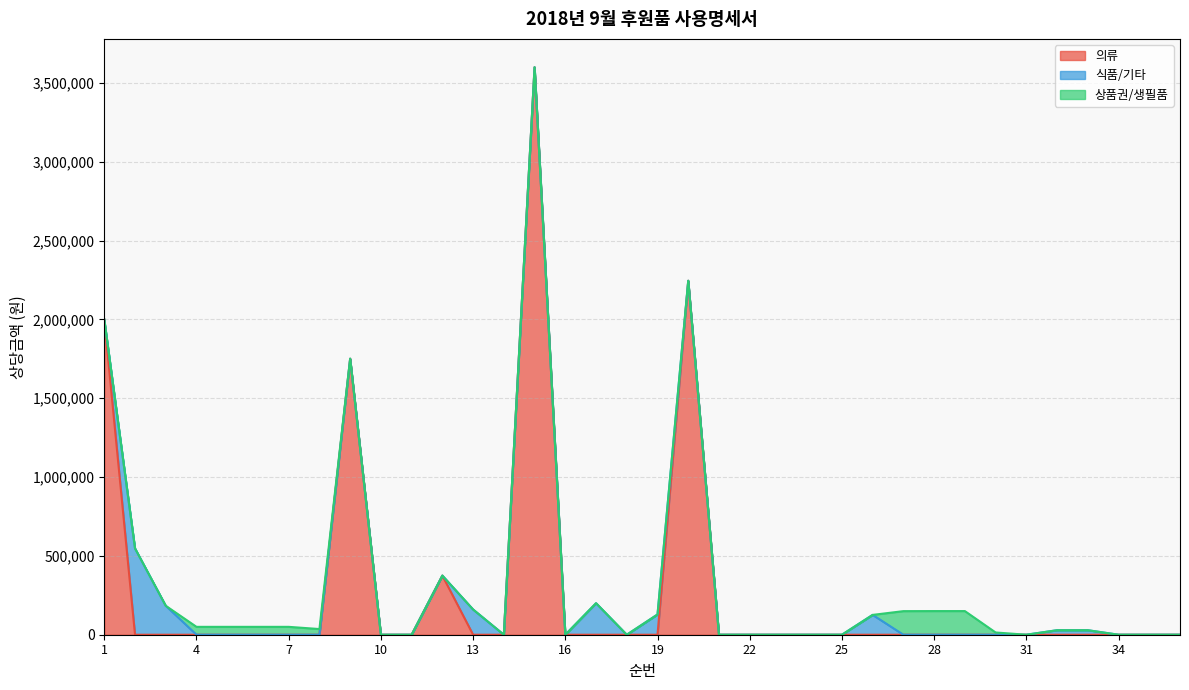

Does the chart display data point markers on the line(s)?

No